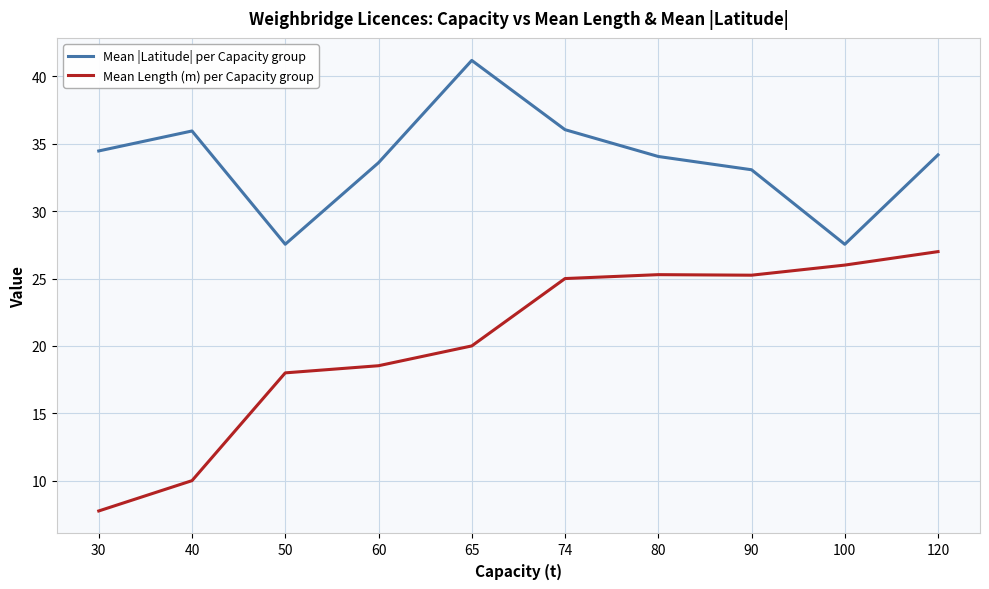

What is the maximum value for Mean |Latitude| per Capacity group?

41.2